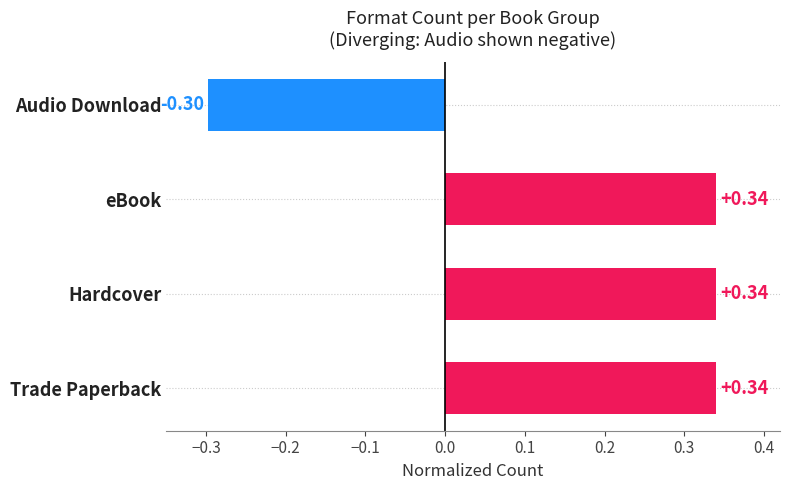

Which label corresponds to the smallest value in the chart?

Audio Download